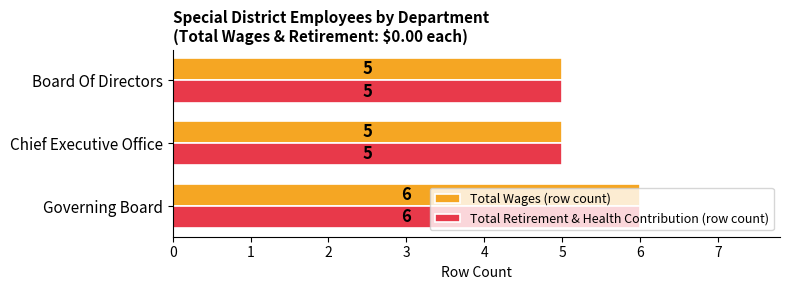

Is it true that Total Retirement & Health Contribution (row count) equals 5 at Board Of Directors?

True